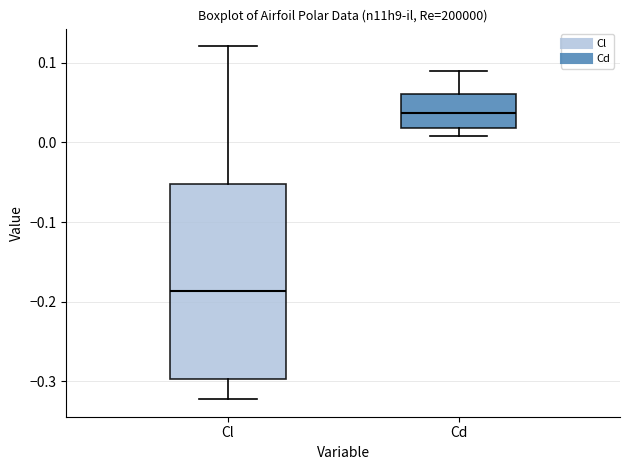

Which box's median line is the highest?

Cd